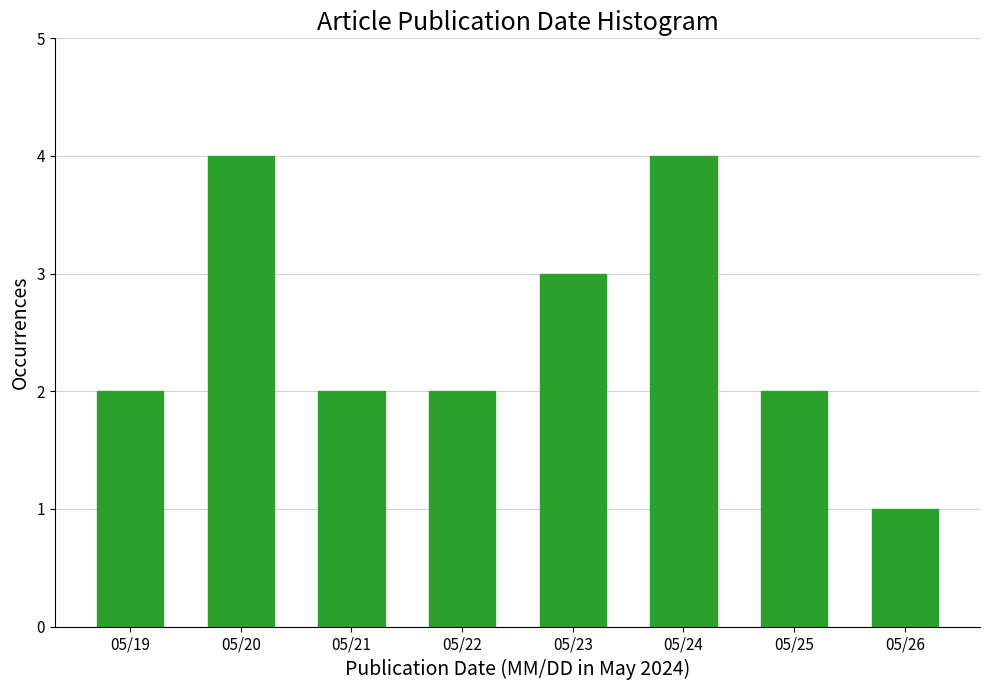

Reading left to right, list all the values displayed in this chart.

2	4	2	2	3	4	2	1